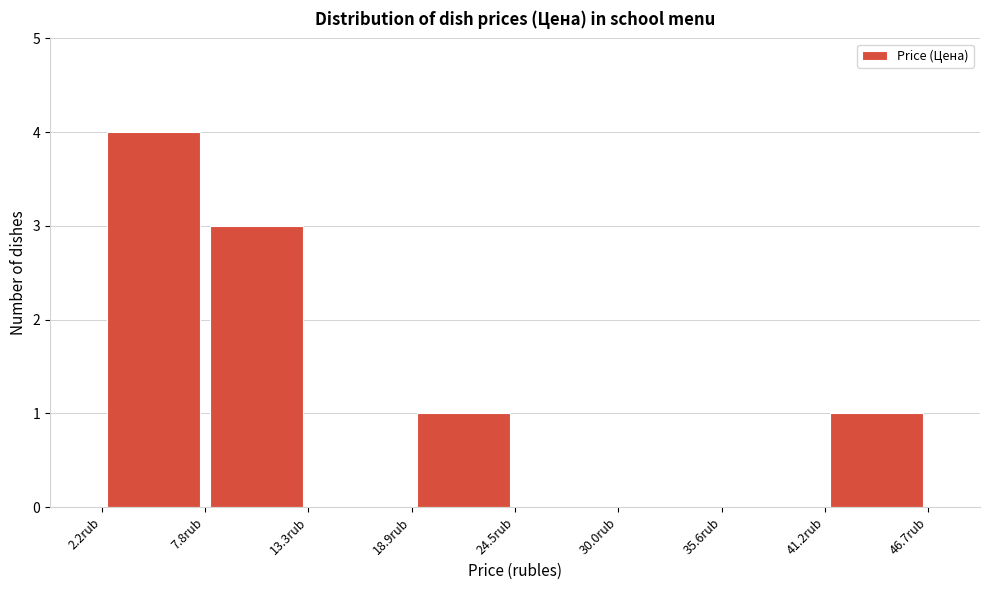

Reading left to right, list every bar in this chart as the range it spans on the x-axis followed by its height. Neither the bar edges nor the heights are printed on the chart, so give them approximately, as read against the axes.

2 to 8: 4
8 to 13: 3
13 to 19: 0
19 to 24: 1
24 to 30: 0
30 to 36: 0
36 to 41: 0
41 to 47: 1